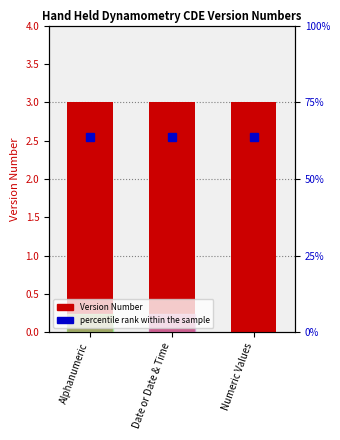

How many bars are there in each group?

2